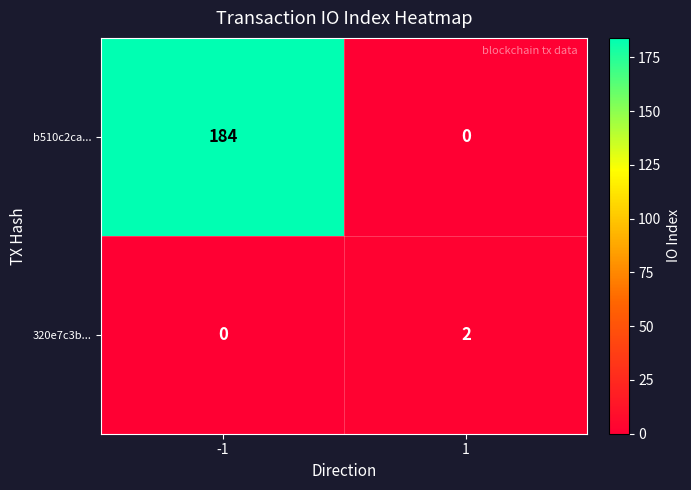

Reading left to right, transcribe all the data shown in this chart.

b510c2ca...: 184	0
320e7c3b...: 0	2